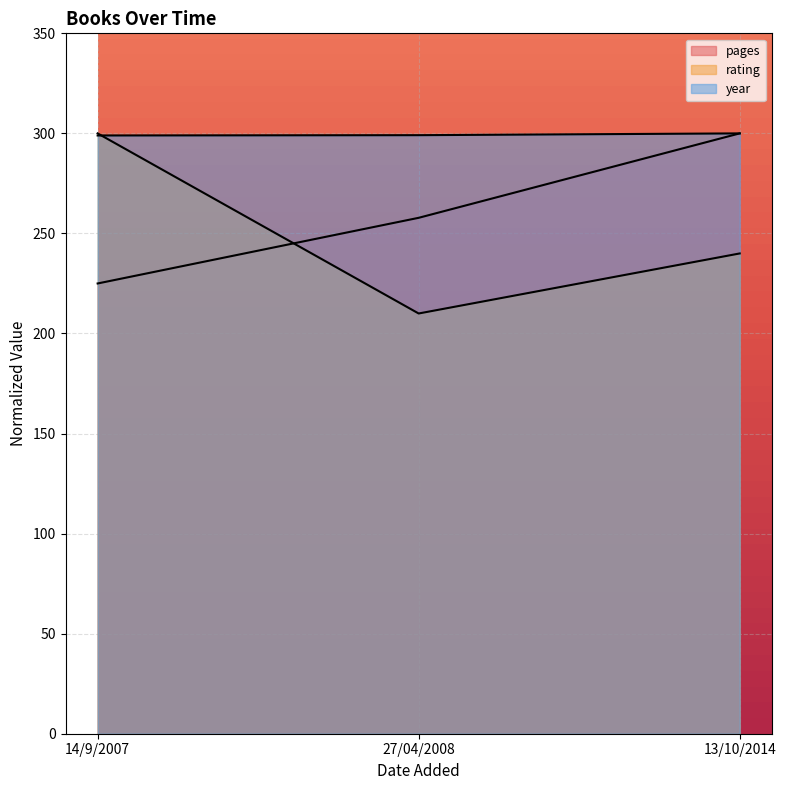

What are all the series names shown in the legend?

pages, rating, year